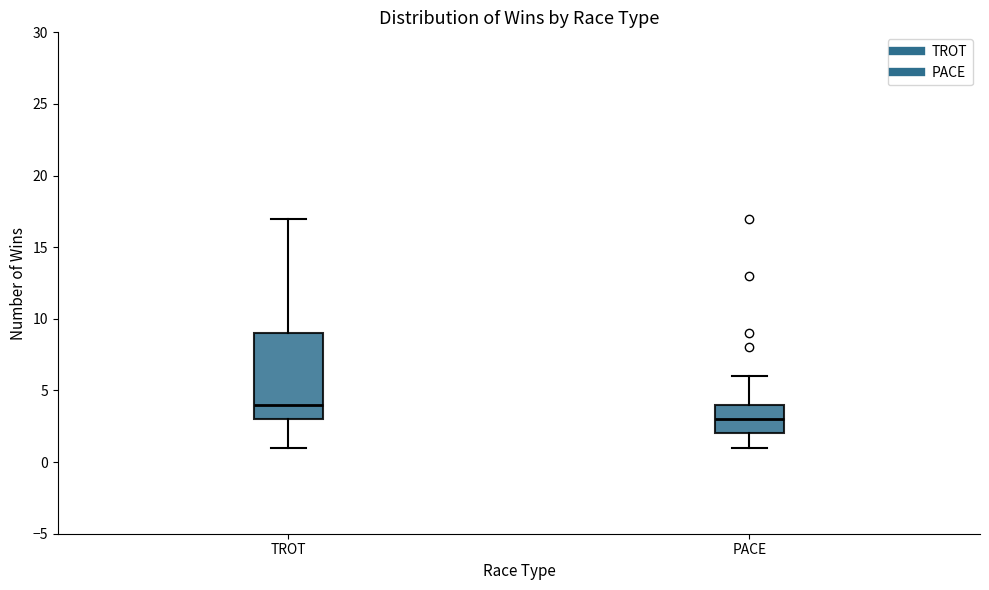

Reading left to right, read every box against the y-axis: the position of its median line, the range the box covers, and the ends of its whiskers. The values are not printed on the chart, so give them approximately, as read against the axis.

TROT: median 4, box 3 to 9, whiskers 1 to 17
PACE: median 3, box 2 to 4, whiskers 1 to 6